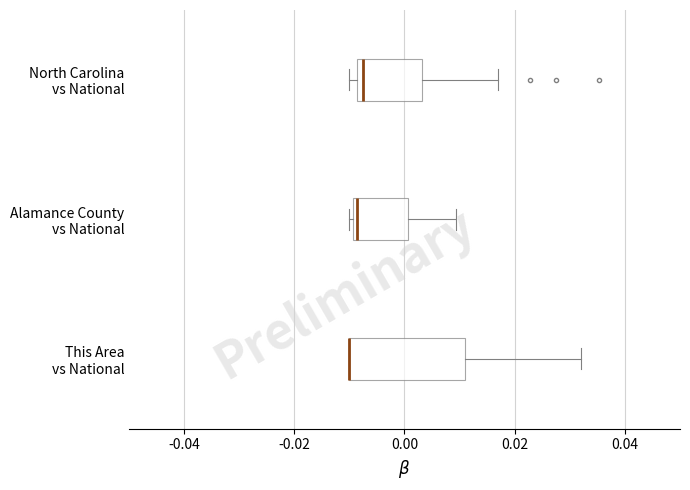

Reading bottom to top, read every box against the x-axis: the position of its median line, the range the box covers, and the ends of its whiskers. The values are not printed on the chart, so give them approximately, as read against the axis.

This Area vs National: median -0.010 (drawn on the box's left edge), box -0.010 to 0.012, whiskers -0.010 to 0.032
Alamance County vs National: median -0.008, box -0.010 to 0.000, whiskers -0.010 (just left of the box's left edge) to 0.010
North Carolina vs National: median -0.008 (just right of the box's left edge), box -0.008 to 0.004, whiskers -0.010 to 0.016